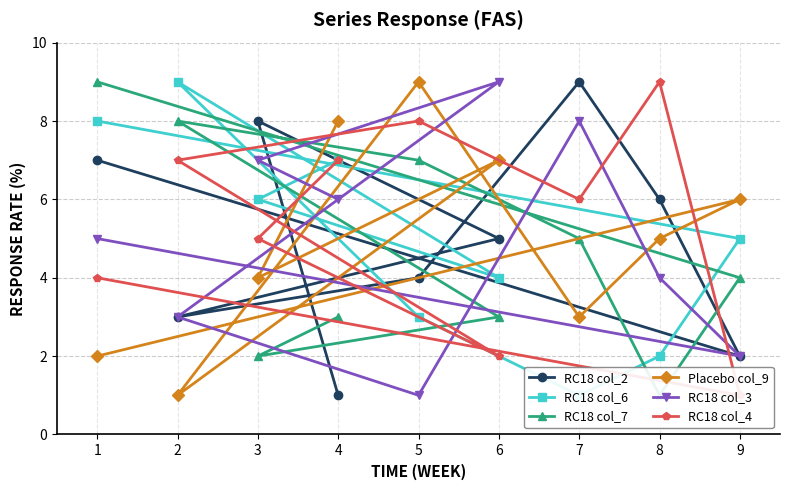

Is this an area chart (filled region under the line)?

No